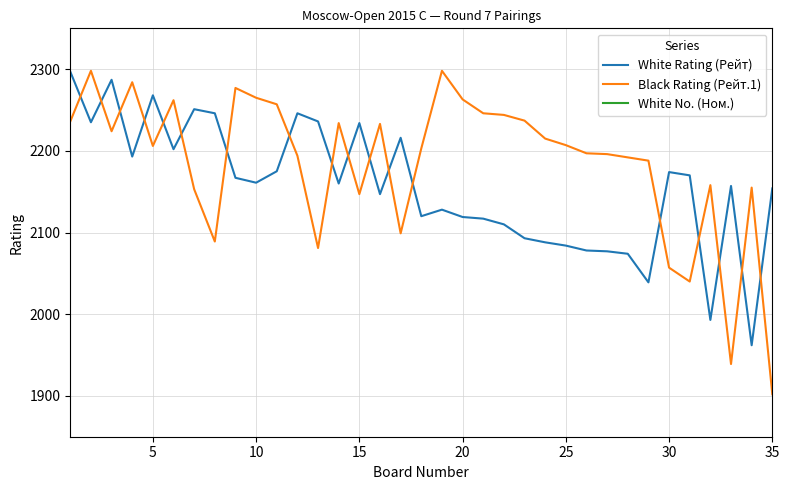

What is the minimum value shown in the chart?

3